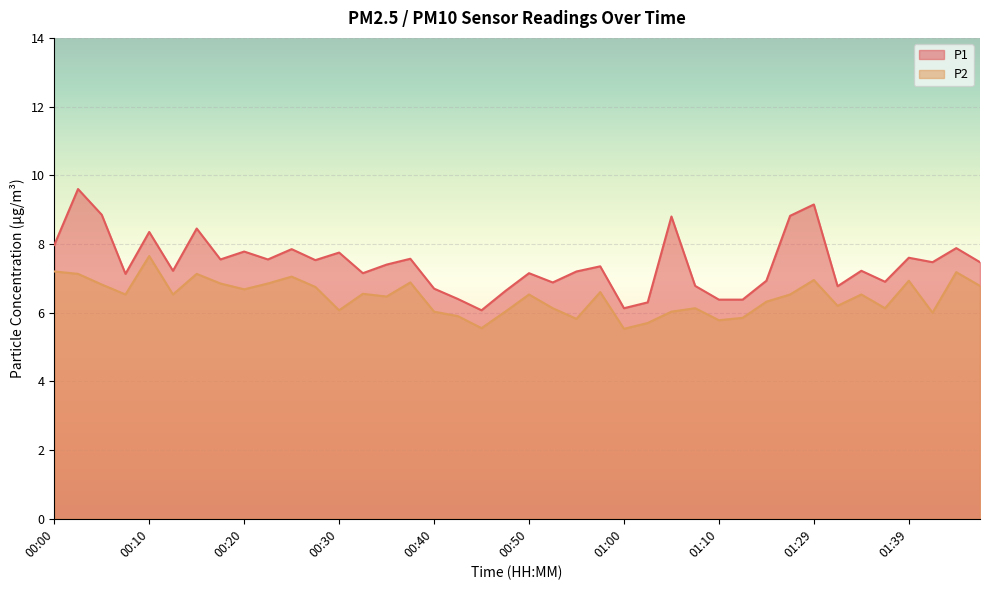

What is the difference between the maximum and second lowest values in the P1 series?

3.5